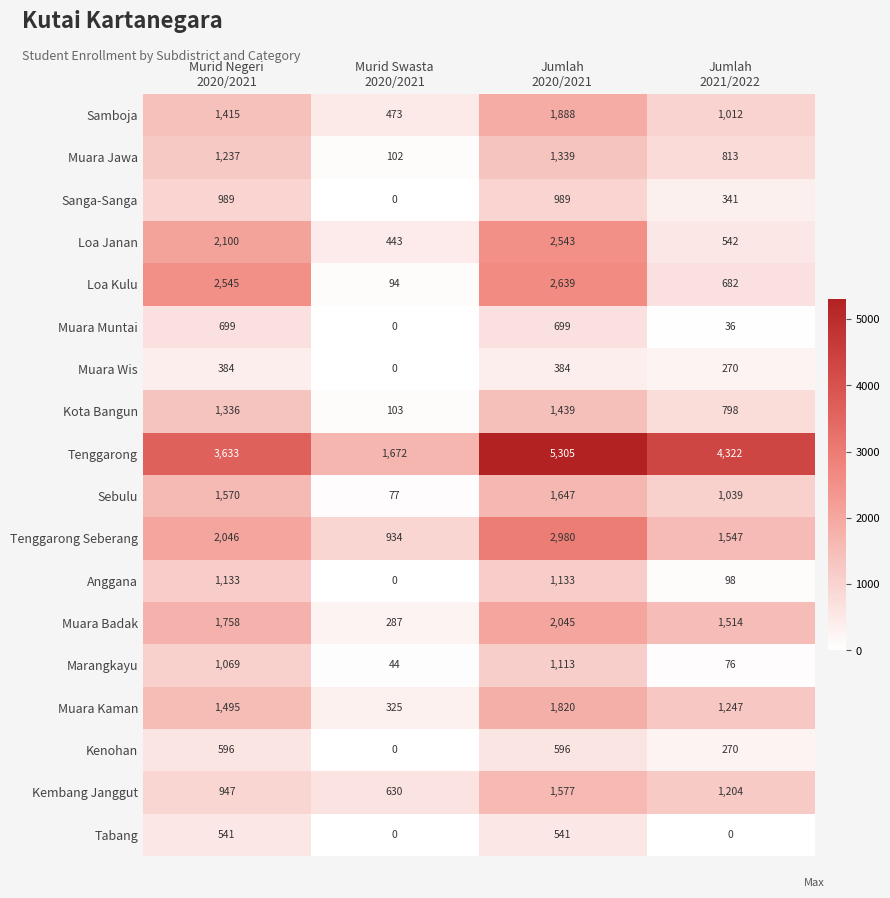

What is the maximum value for Muara Wis?

384